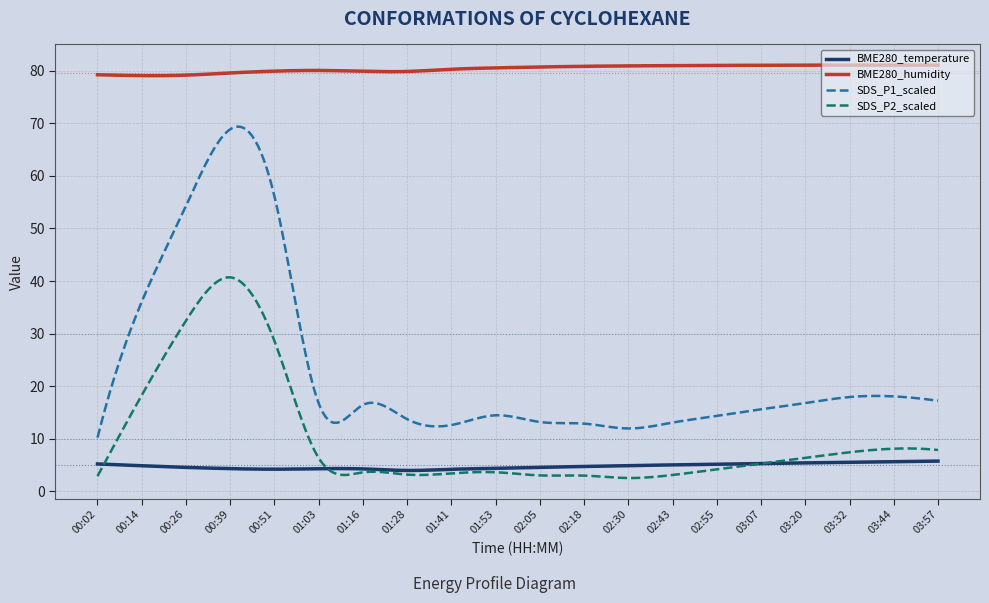

At how many categories does at least one series exceed 21?

300